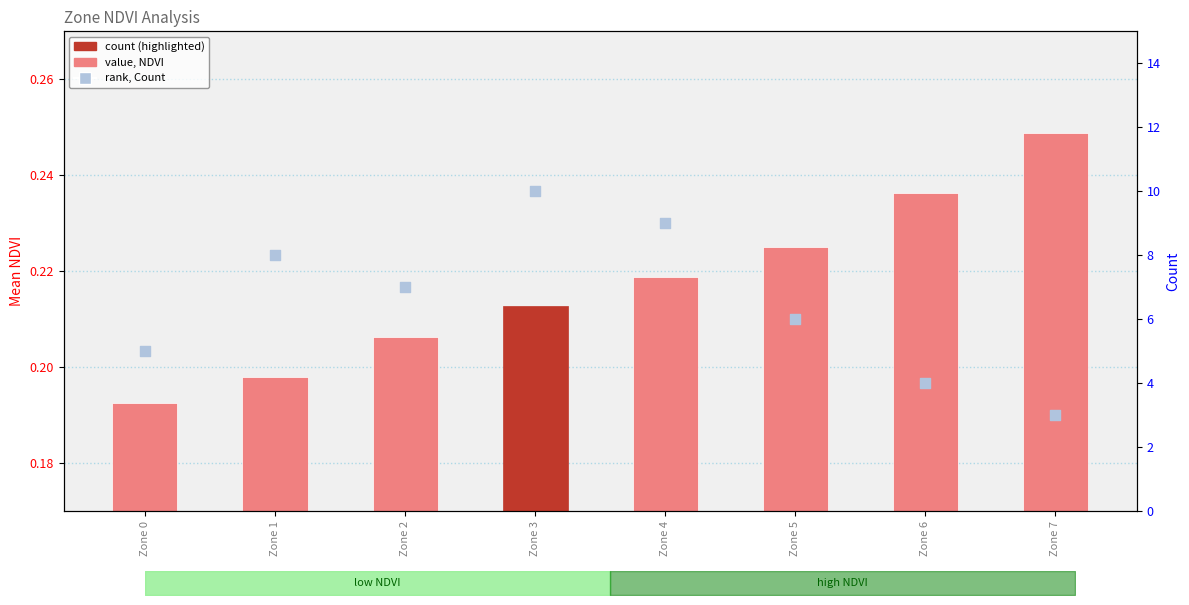

What is the total value across all series at Zone 3?

10.2